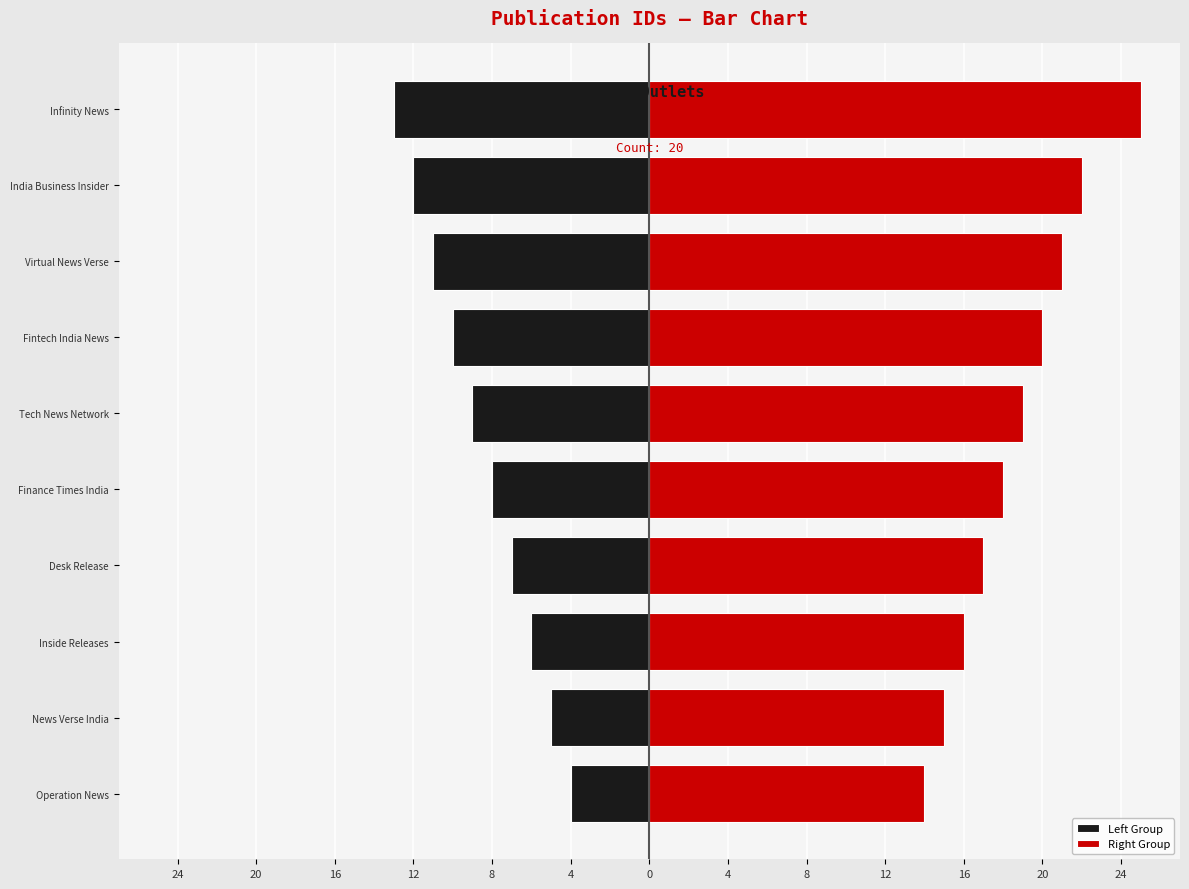

Reading right to left, transcribe all the data shown in this chart.

Left Group: -13	-12	-11	-10	-9	-8	-7	-6	-5	-4
Right Group: 25	22	21	20	19	18	17	16	15	14